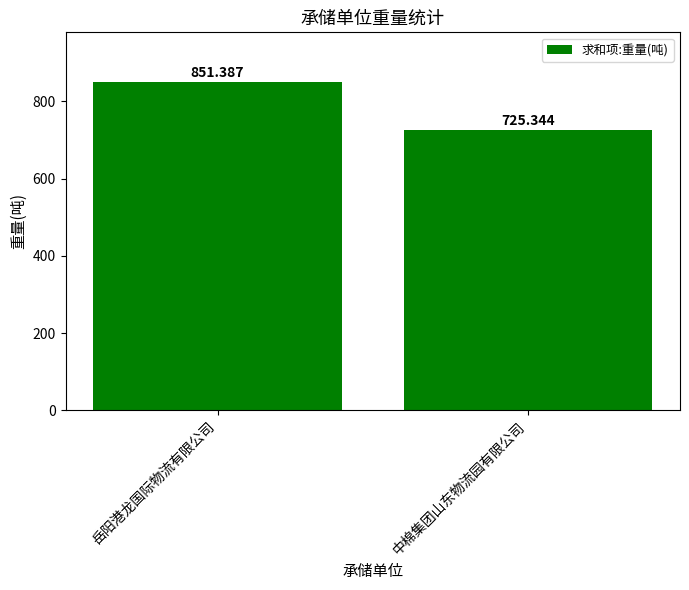

Reading left to right, transcribe all the data shown in this chart.

851.4	725.3